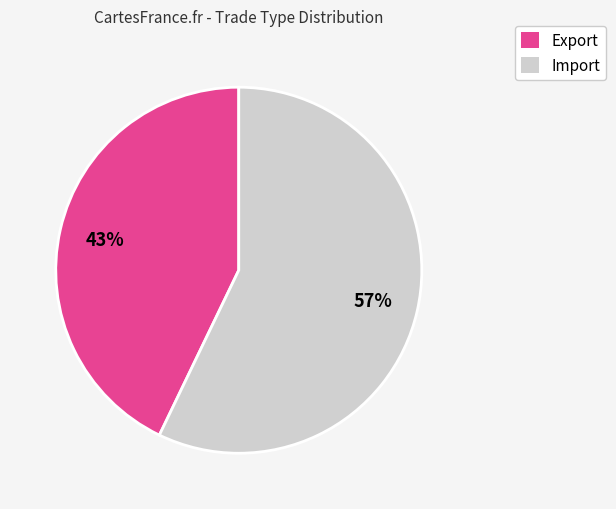

Does any single category account for the majority?

Yes